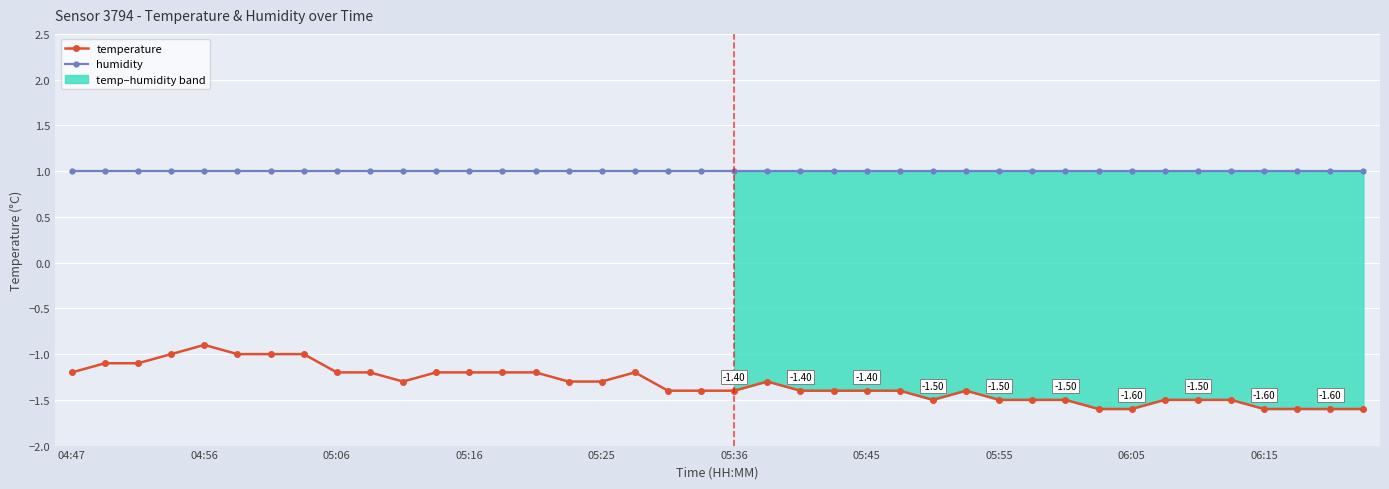

Which series has the largest range (max minus min)?

temperature